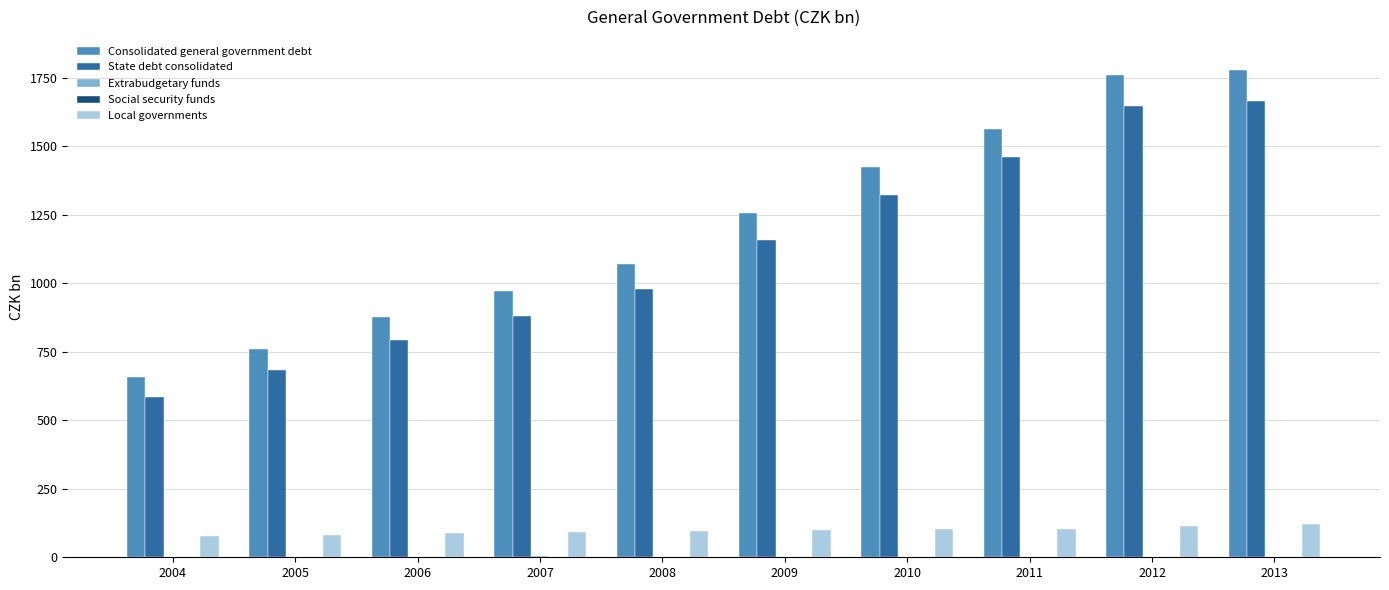

Is it true that State debt consolidated equals 979.6 at 2008?

True